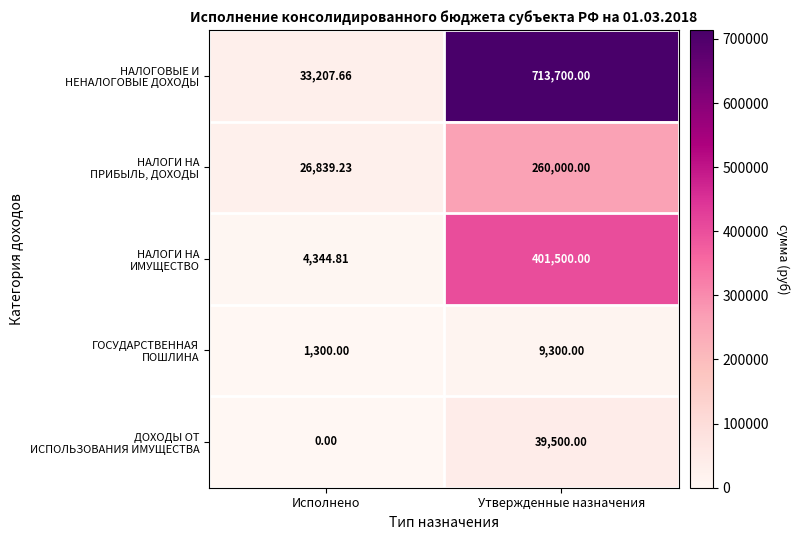

At which category is the sum across all series the highest?

Утвержденные назначения